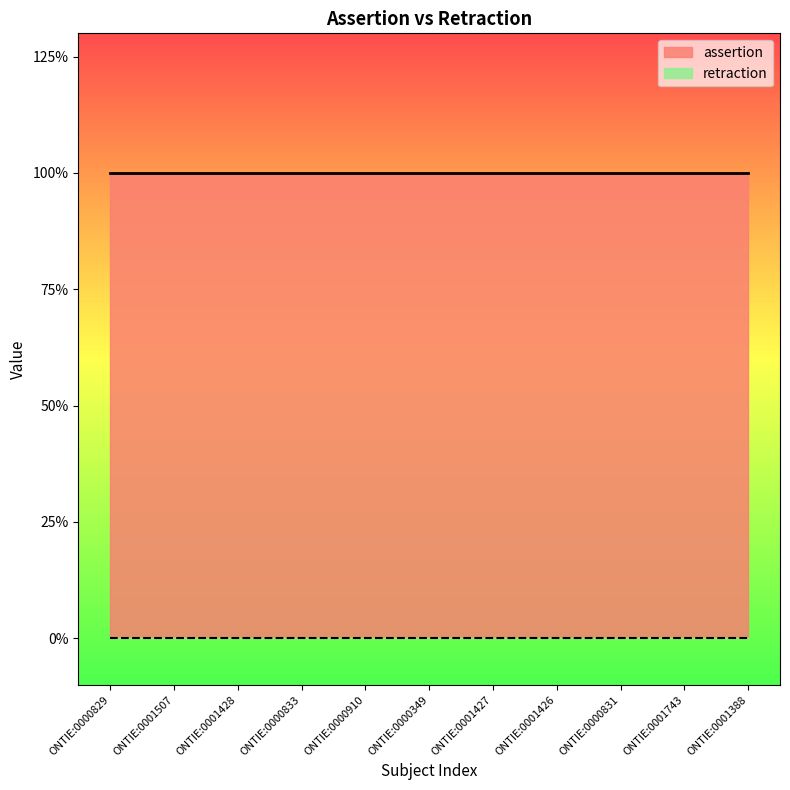

Reading left to right, what are all the values shown in this chart?

assertion: ONTIE:0000829=1	ONTIE:0001507=1	ONTIE:0001428=1	ONTIE:0000833=1	ONTIE:0000910=1	ONTIE:0000349=1	ONTIE:0001427=1	ONTIE:0001426=1	ONTIE:0000831=1	ONTIE:0001743=1	ONTIE:0001388=1
retraction: ONTIE:0000829=0	ONTIE:0001507=0	ONTIE:0001428=0	ONTIE:0000833=0	ONTIE:0000910=0	ONTIE:0000349=0	ONTIE:0001427=0	ONTIE:0001426=0	ONTIE:0000831=0	ONTIE:0001743=0	ONTIE:0001388=0